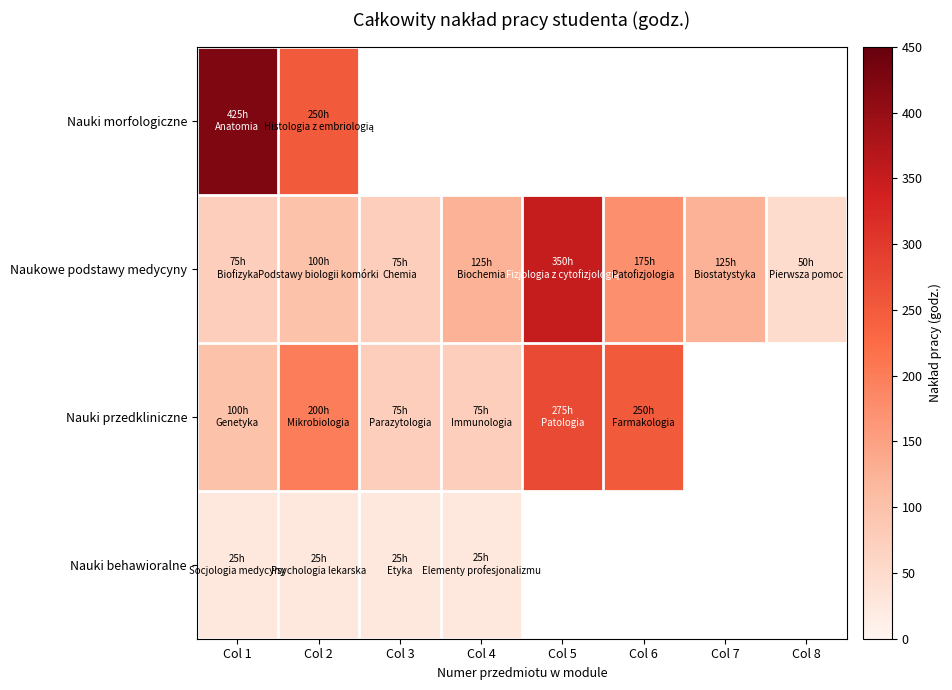

What is the difference between the maximum and minimum values in the Nauki przedkliniczne series?

200.0